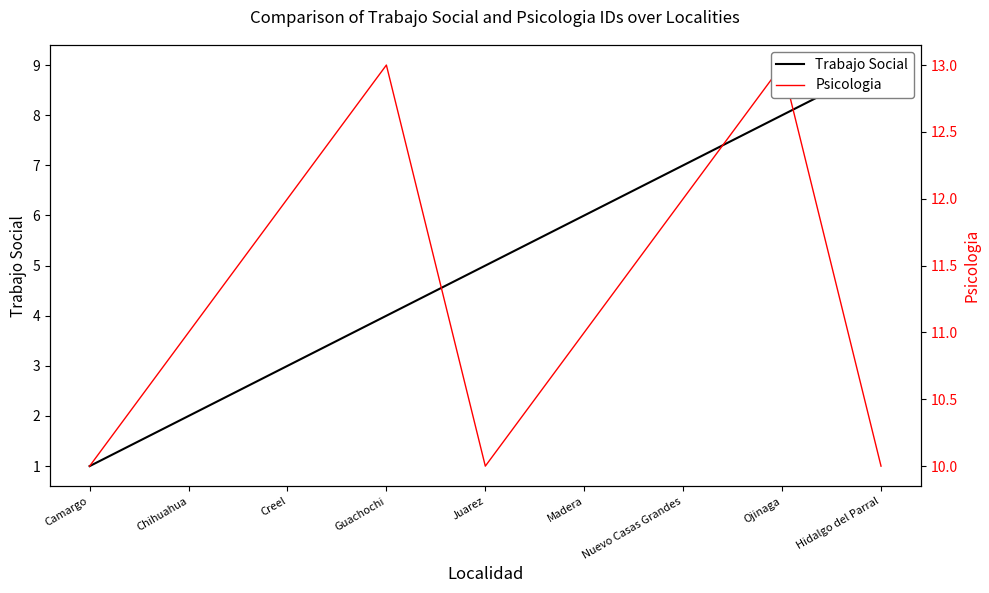

How many Psicologia values are between 10 and 12?

7